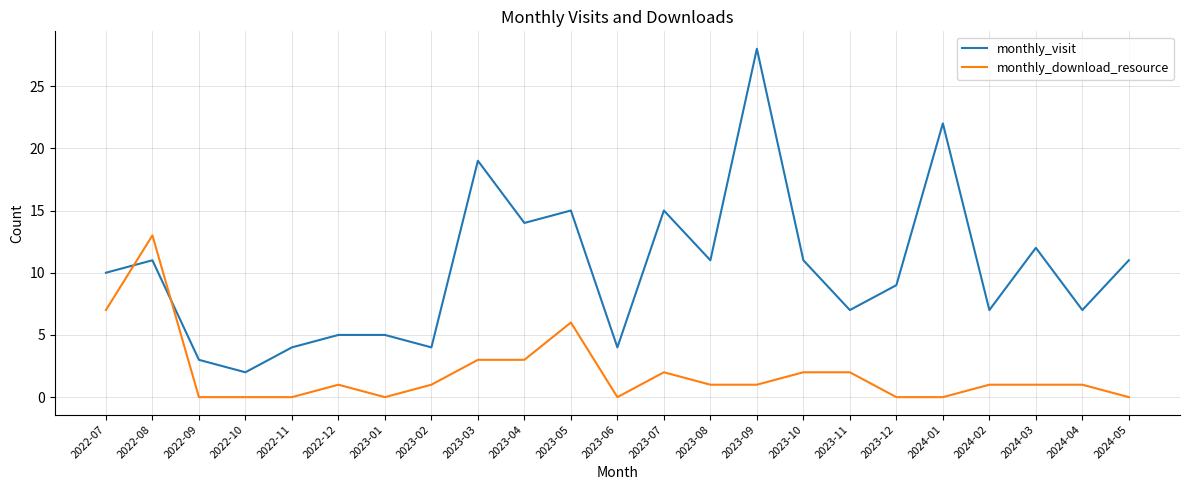

The value of monthly_visit at 2023-03 is 9. True or false?

False